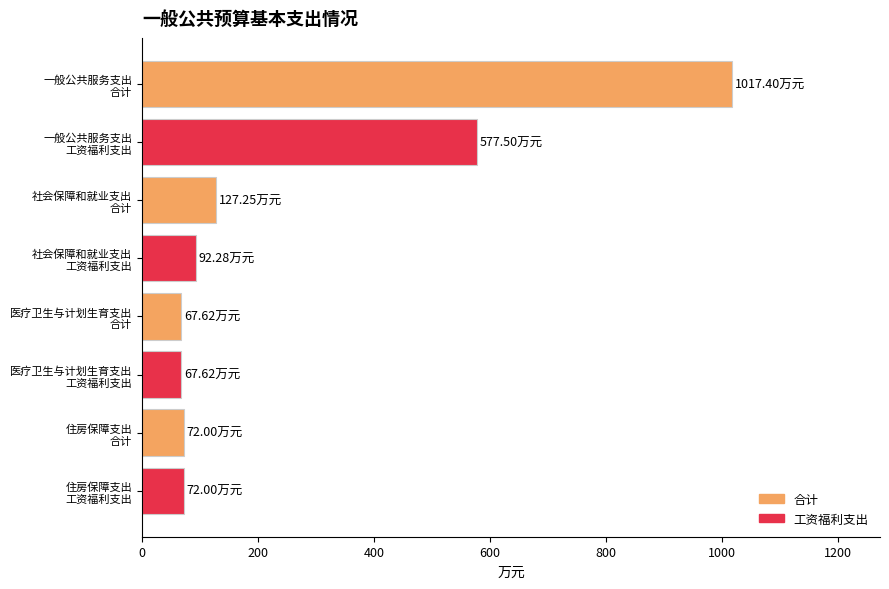

What is the sum of all values?

2093.7